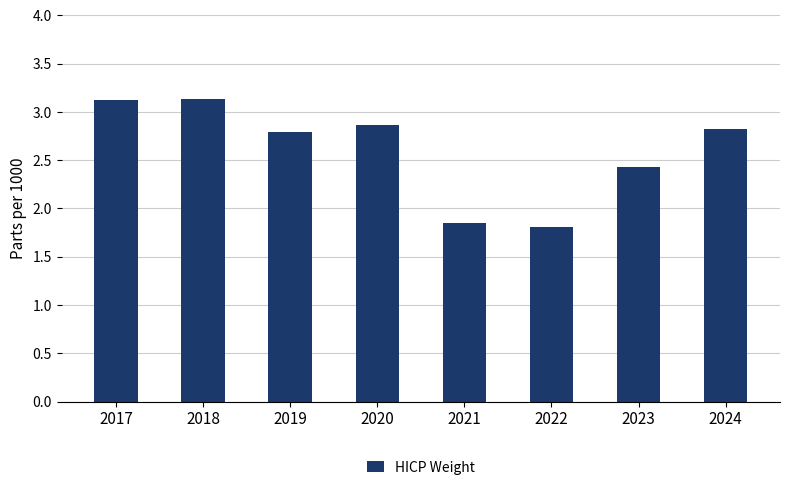

What is the value of the 3rd bar from the left?

2.8